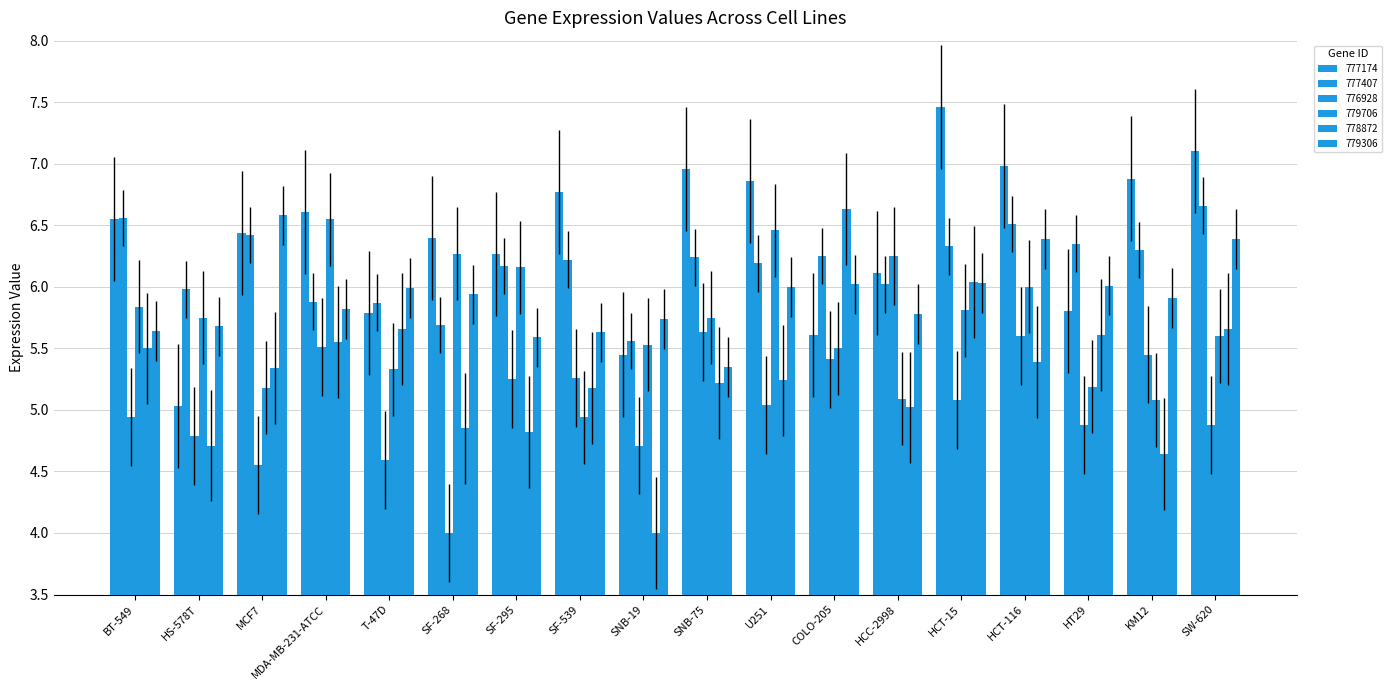

Does the chart contain any negative values?

No